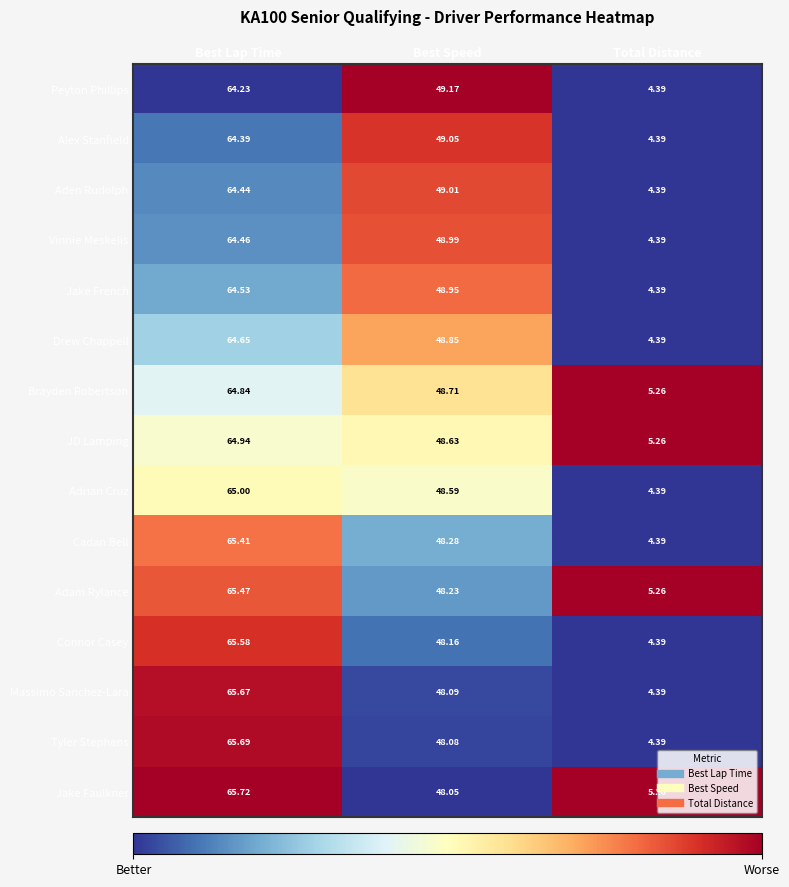

What is the difference between the highest and lowest values at Best Lap Time?

1.5